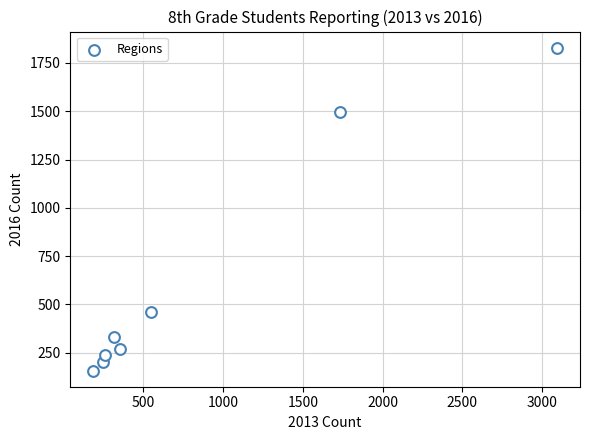

What Y value in the scatter plot is closest to 993?

1496